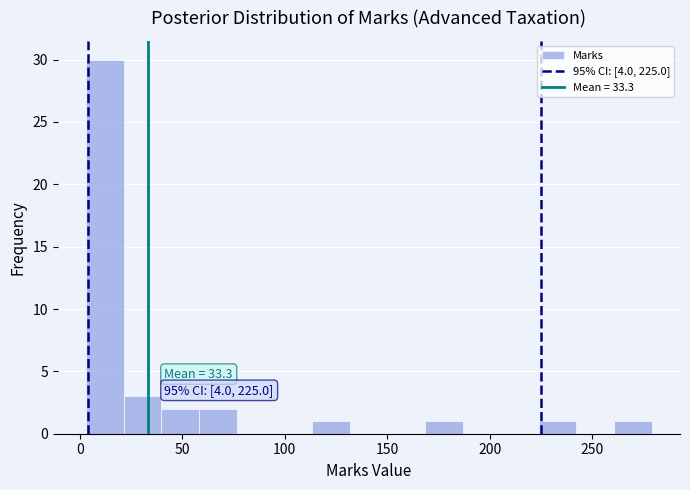

Read against the x-axis, roughly where is the centre of the tallest bar?

10